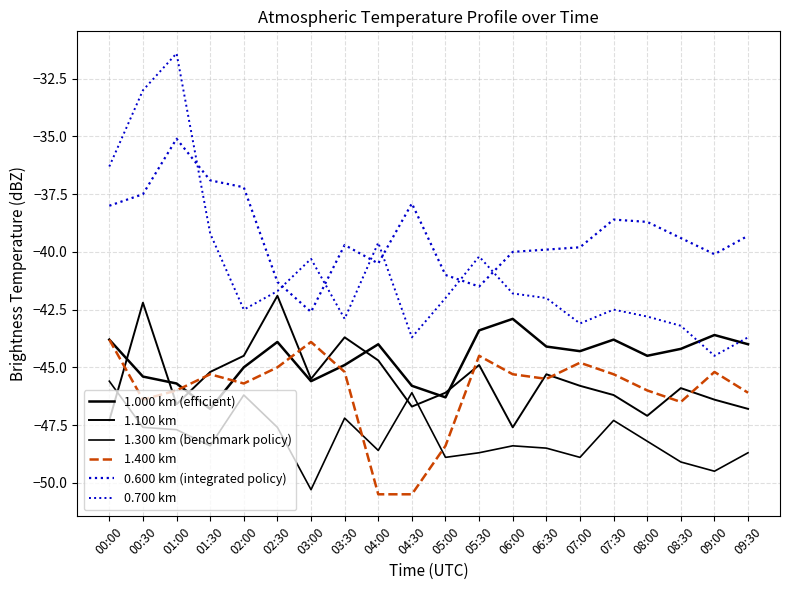

What is the difference between the maximum and minimum values in the 0.700 km series?

13.1